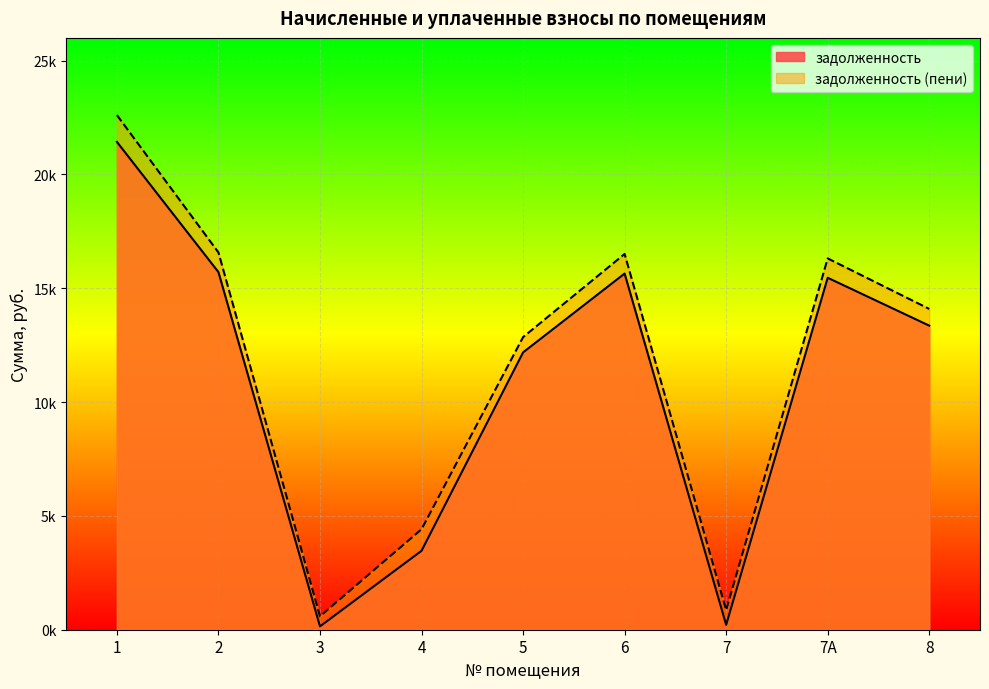

Is the value of задолженность at 7А greater than the value of задолженность (пени) at 2?

No